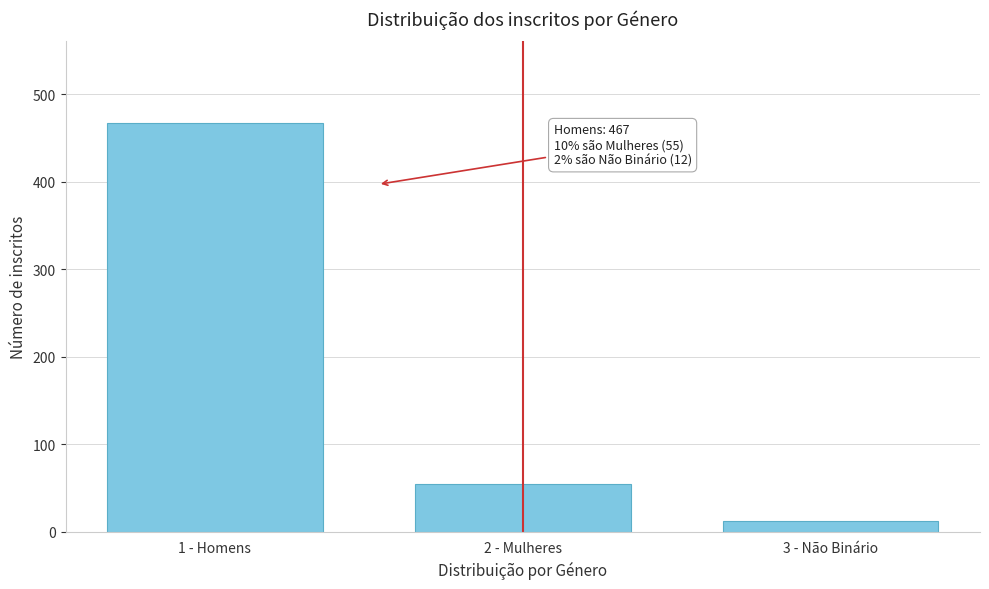

Reading left to right, what are all the values shown in this chart?

1 - Homens=467	2 - Mulheres=55	3 - Não Binário=12